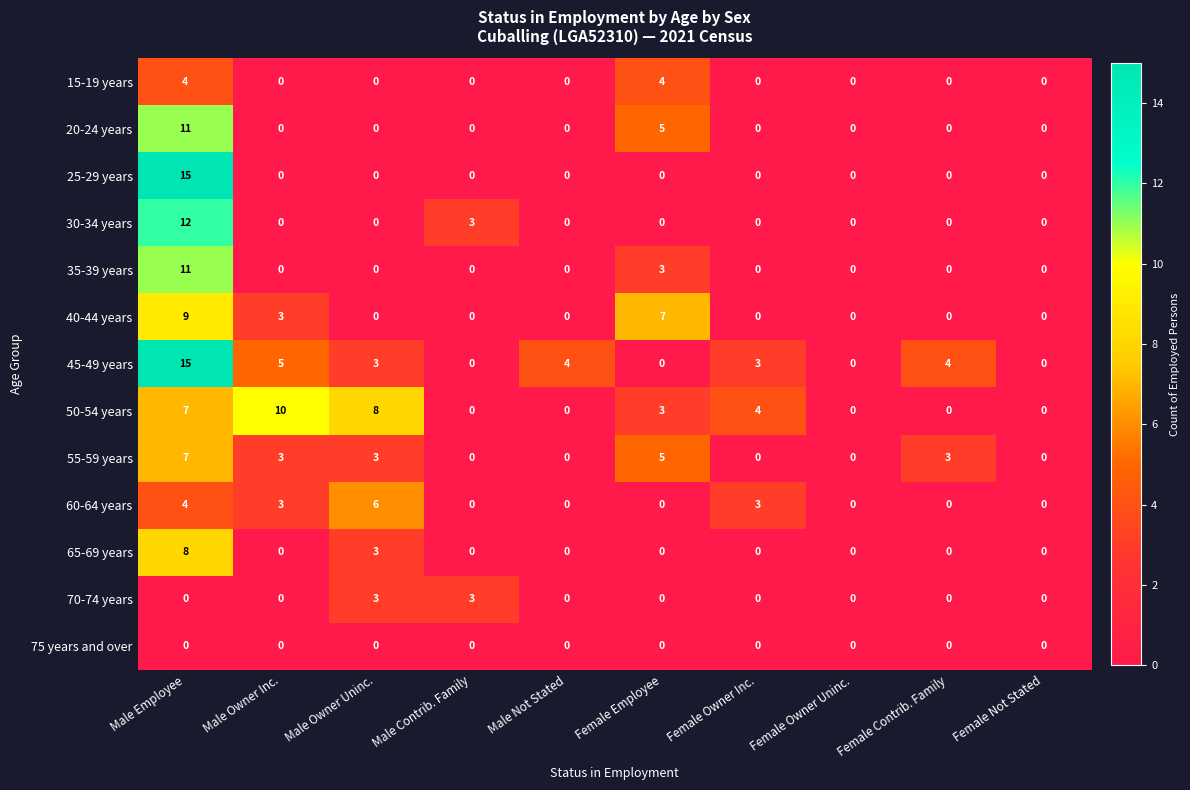

Is the value of 75 years and over at Female Owner Uninc. greater than the value of 45-49 years at Female Contrib. Family?

No